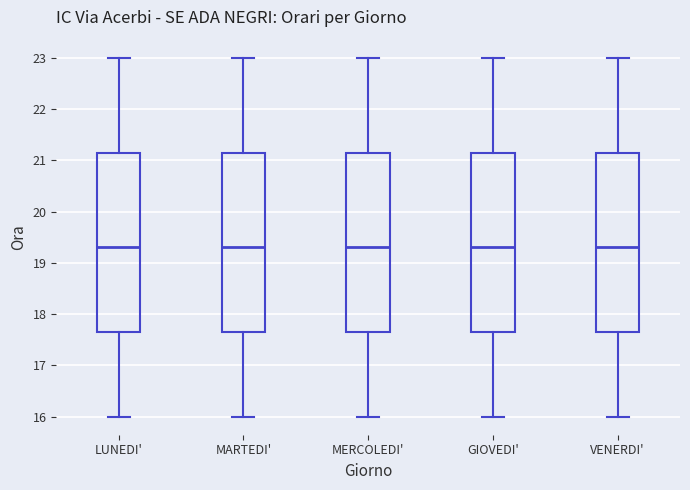

Reading left to right, read every box against the y-axis: the position of its median line, the range the box covers, and the ends of its whiskers. The values are not printed on the chart, so give them approximately, as read against the axis.

LUNEDI': median 19.3, box 17.7 to 21.2, whiskers 16.0 to 23.0
MARTEDI': median 19.3, box 17.7 to 21.2, whiskers 16.0 to 23.0
MERCOLEDI': median 19.3, box 17.7 to 21.2, whiskers 16.0 to 23.0
GIOVEDI': median 19.3, box 17.7 to 21.2, whiskers 16.0 to 23.0
VENERDI': median 19.3, box 17.7 to 21.2, whiskers 16.0 to 23.0